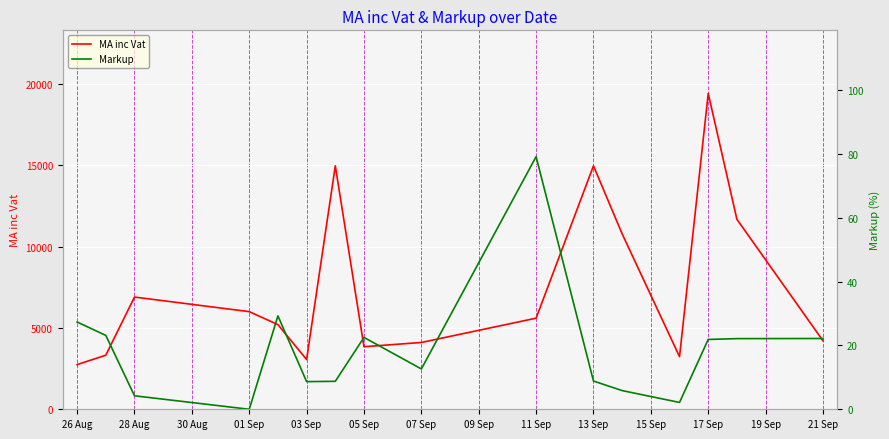

What is the difference between the second highest and minimum values in the MA inc Vat series?

12213.2